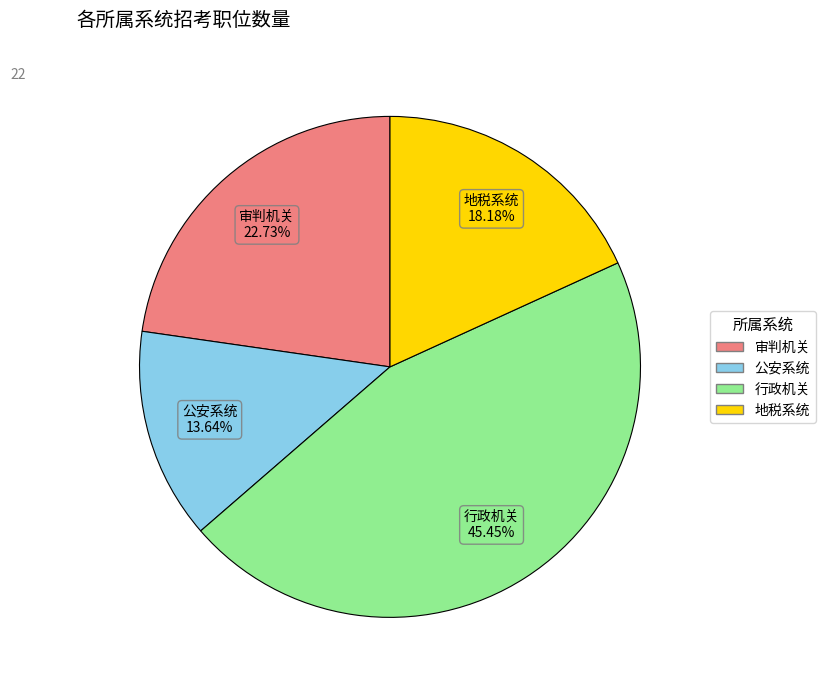

How many slices are in this pie chart?

4